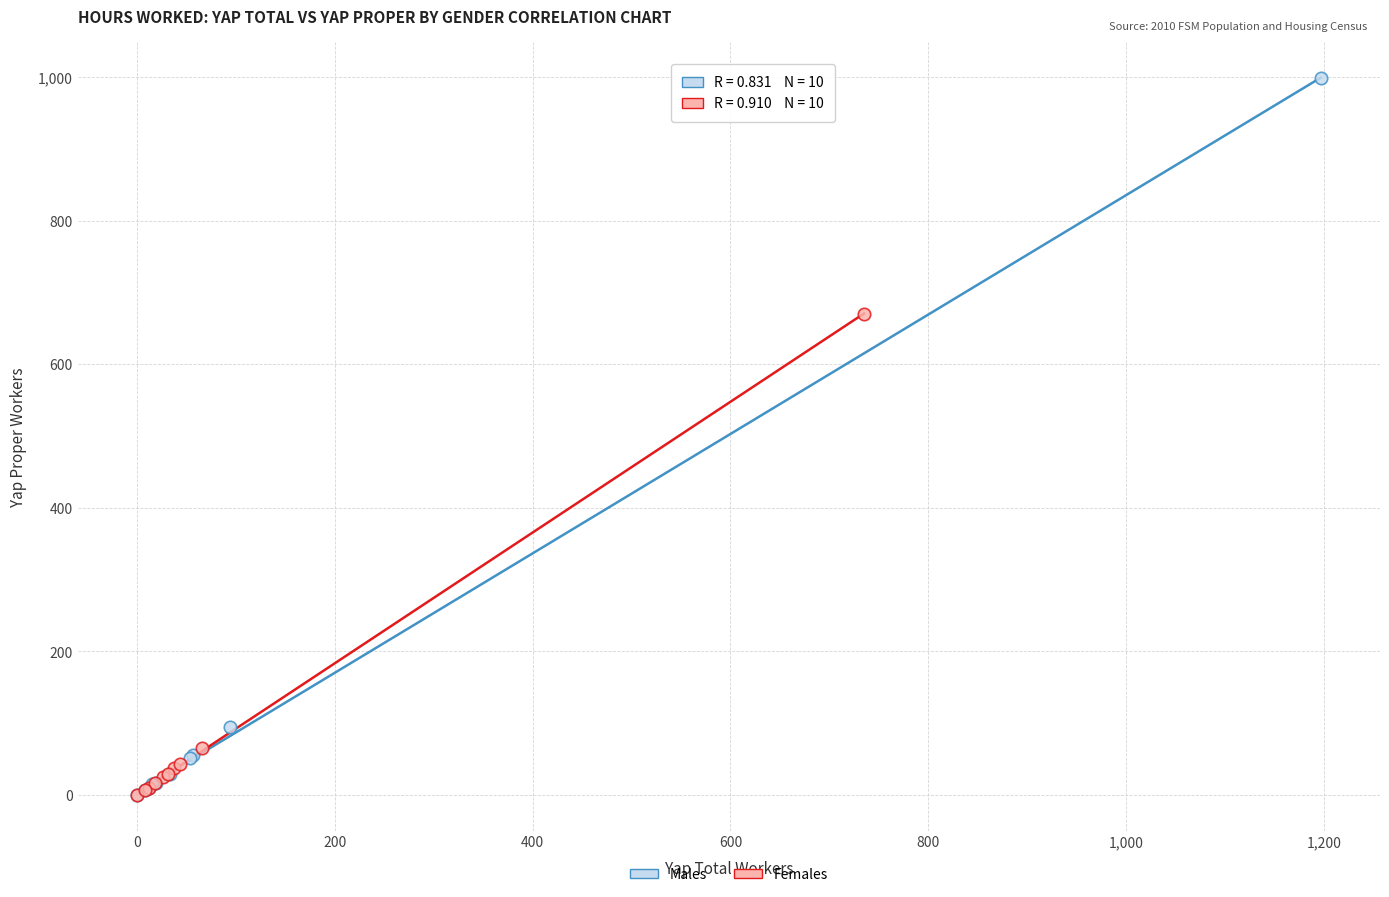

Which series has the largest Y range (max minus min)?

Males